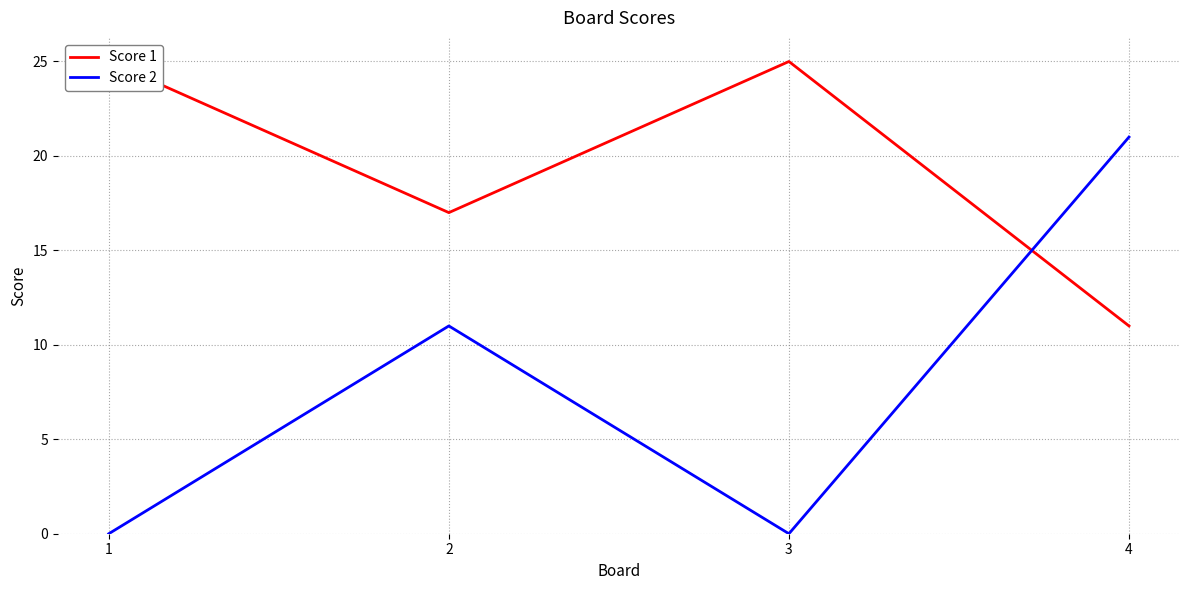

The value of Score 1 at 2 is 17. True or false?

True